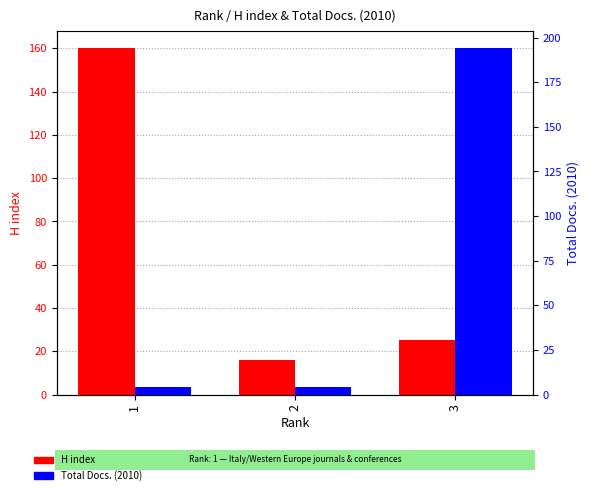

Which series has the widest spread of values?

Total Docs. (2010)